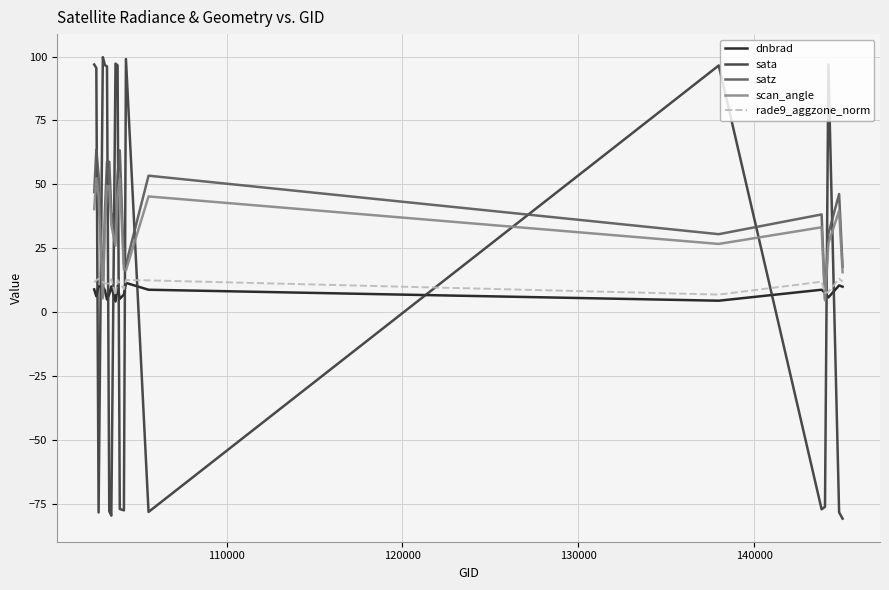

What is the greatest value displayed?

99.7